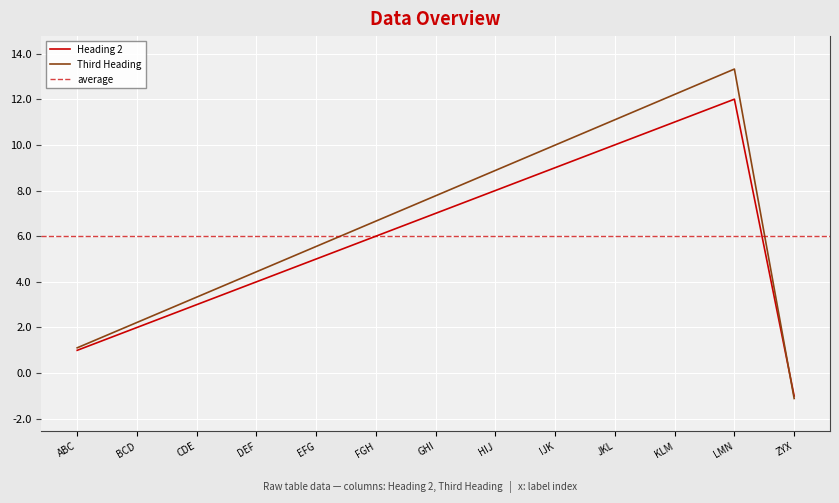

At which label does Heading 2 reach its minimum?

ZYX